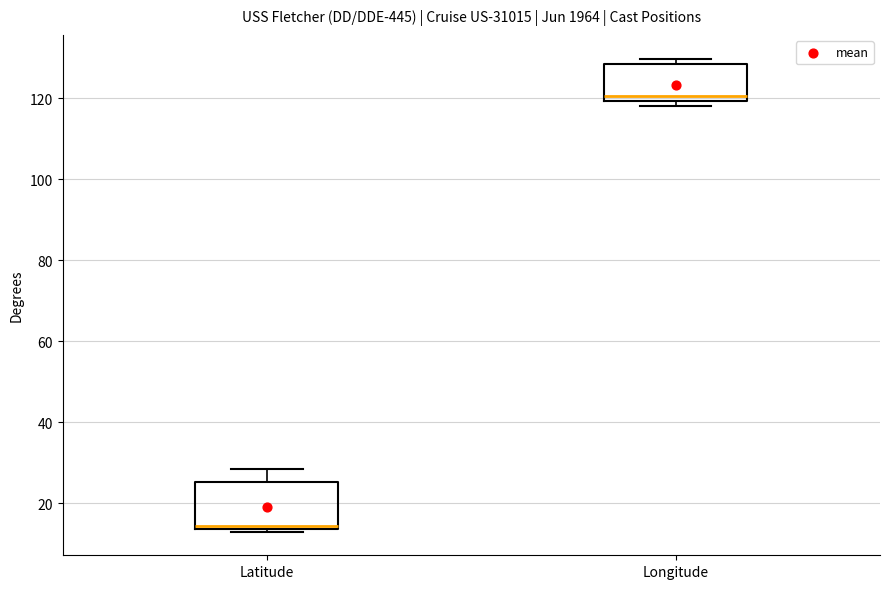

Which box has the highest median line?

Longitude